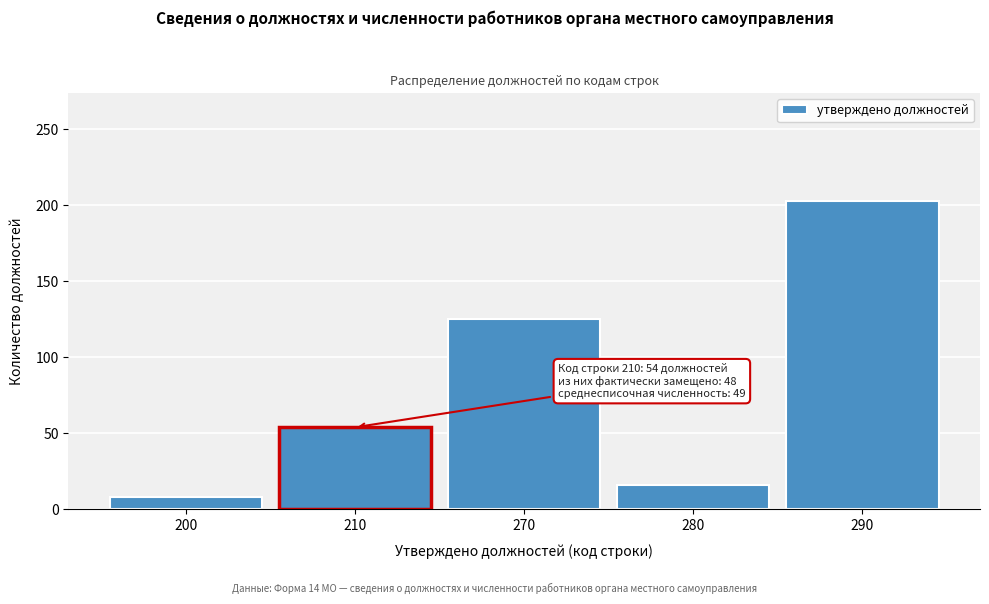

Reading left to right, extract all data points from this chart.

8	54	125	16	203